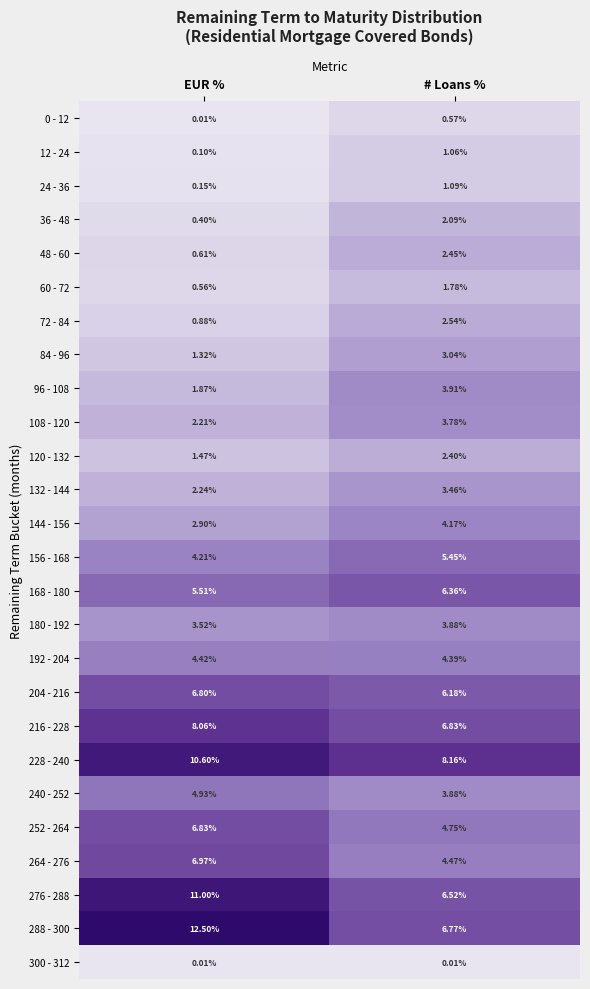

Rank the categories by 0 - 12 value from lowest to highest.

EUR %, # Loans %